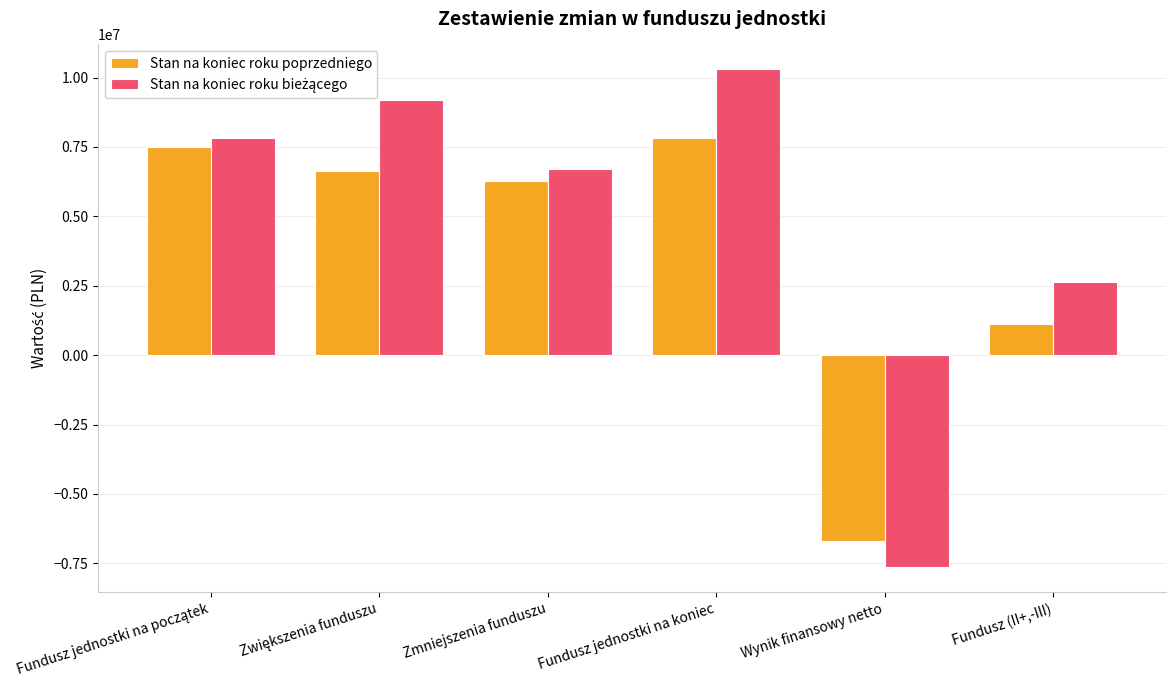

At how many categories does at least one series exceed 4500701?

4